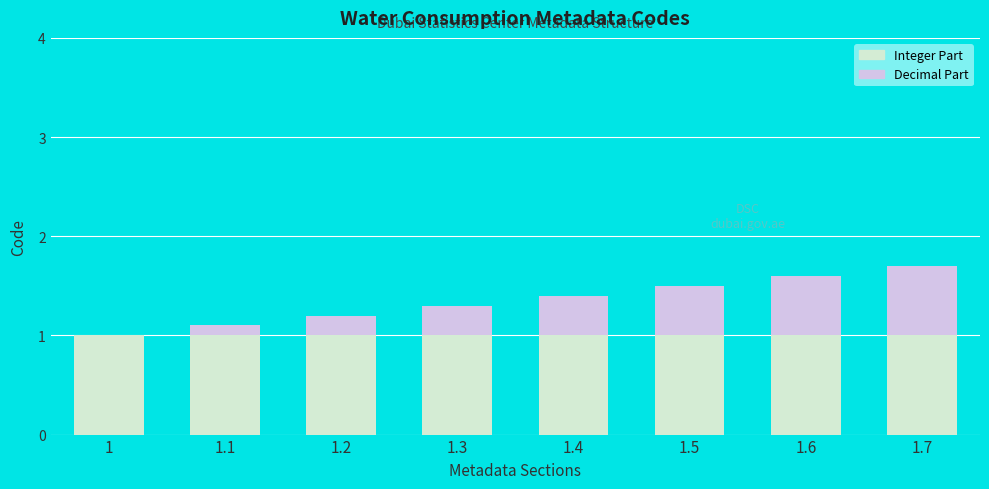

Is it true that Integer Part equals 1.6 at 1.2?

False